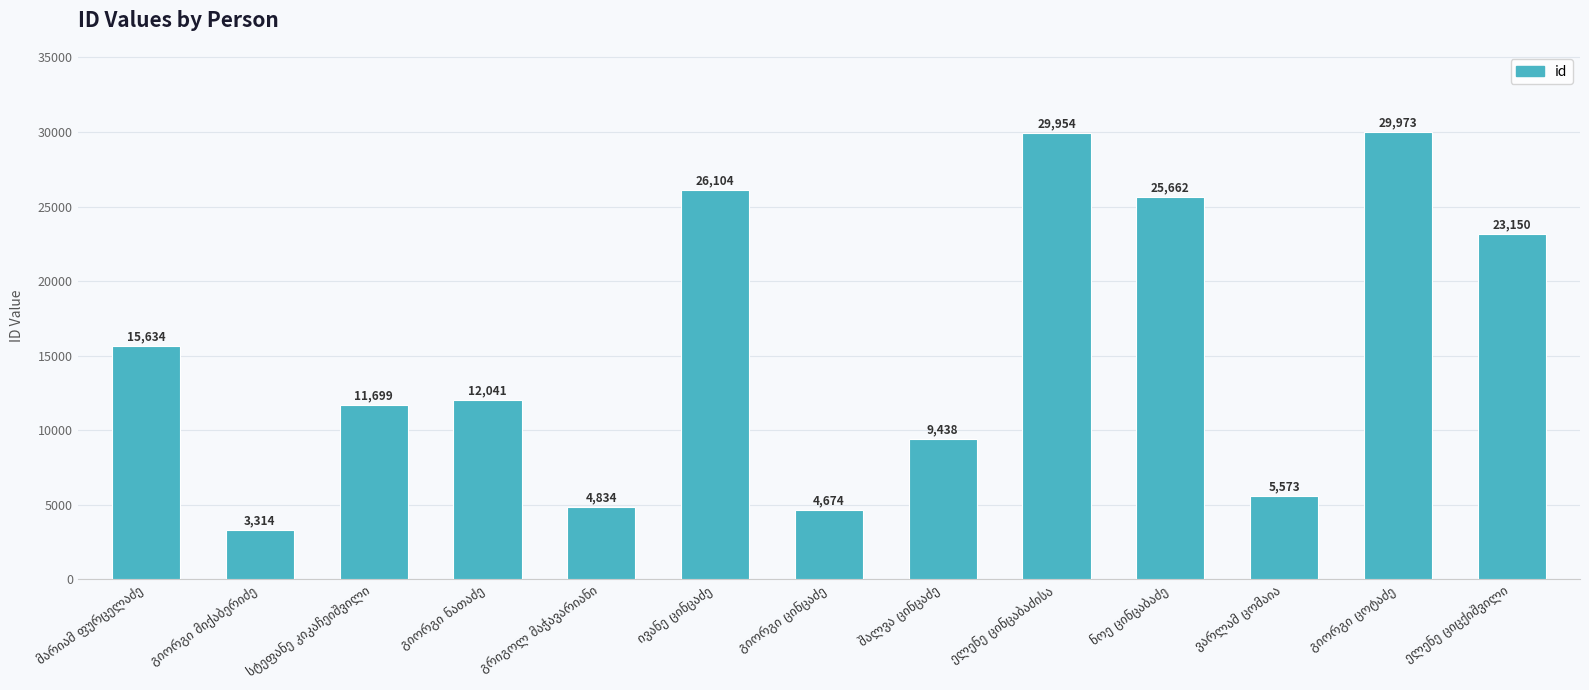

What is the smallest value displayed?

3314